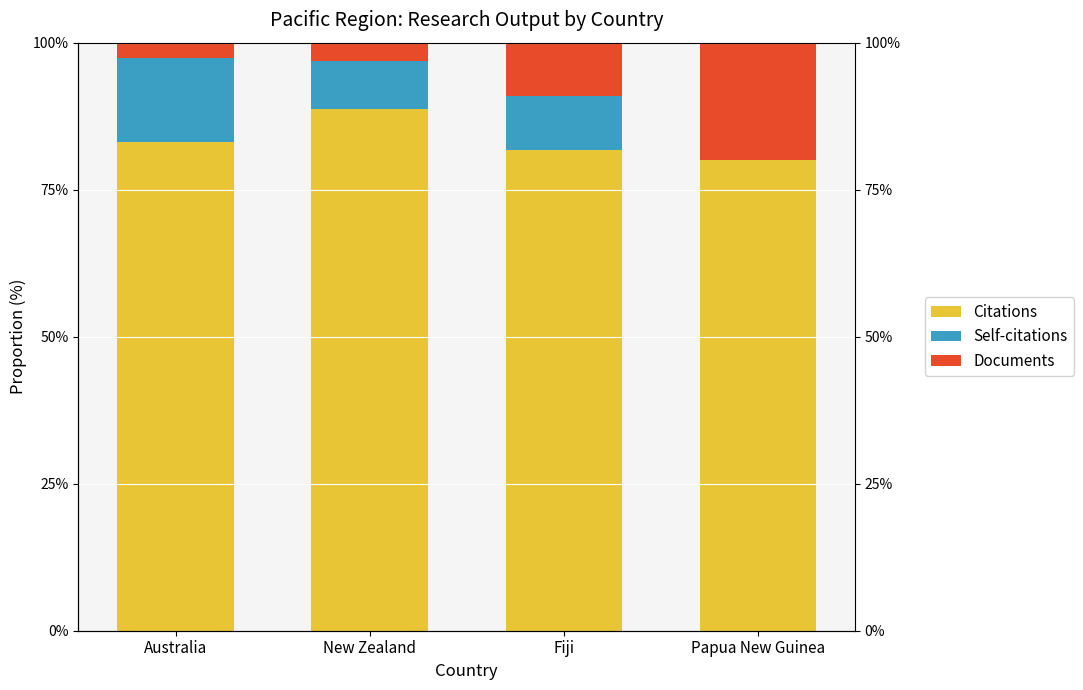

Where is Documents nearest to the value 11?

Fiji